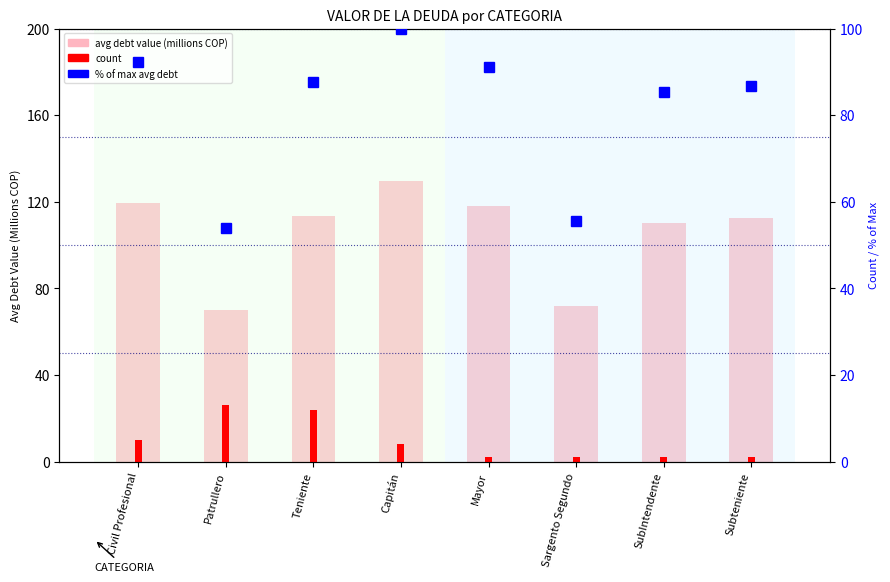

The value of % of max avg debt at Capitán is 46.7. True or false?

False